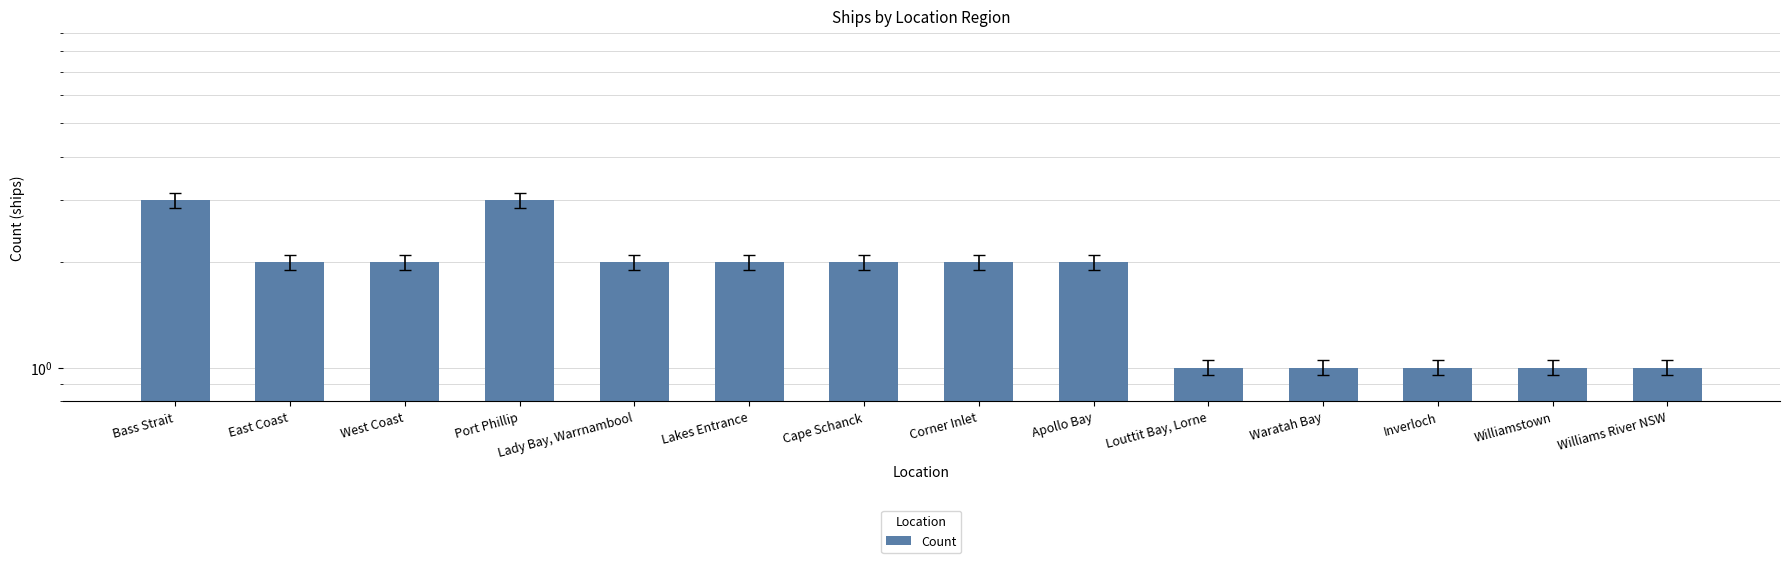

Reading left to right, list all the values displayed in this chart.

3	2	2	3	2	2	2	2	2	1	1	1	1	1